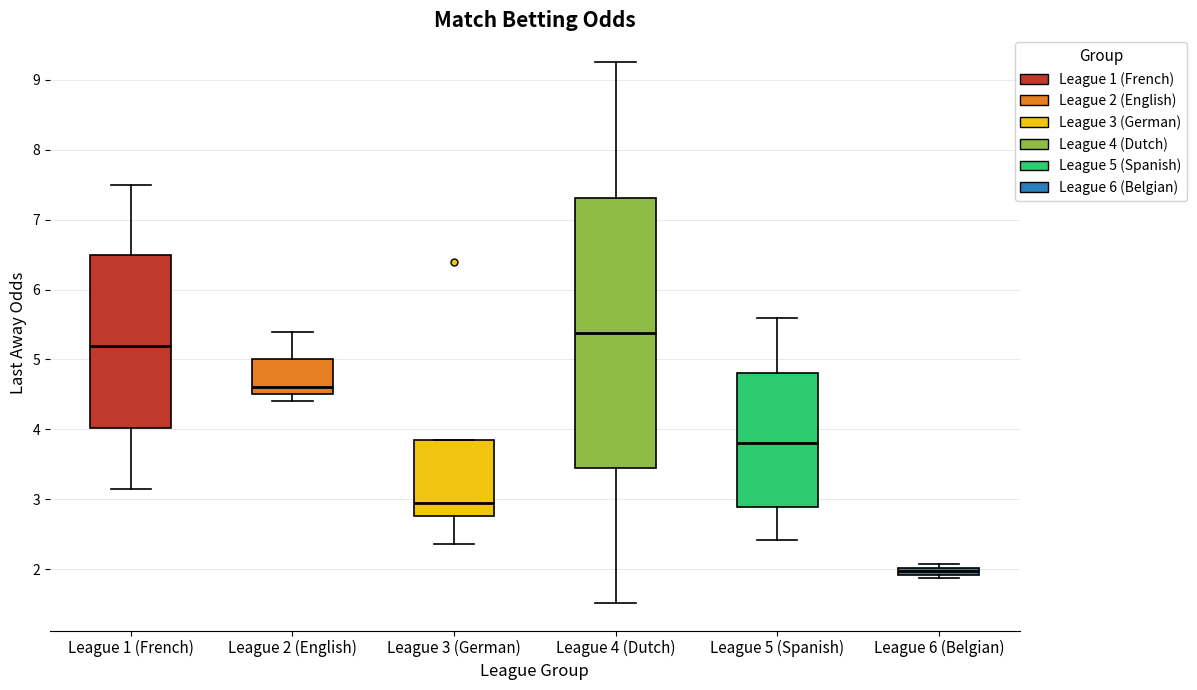

Which box's median line is the highest?

League 4 (Dutch)